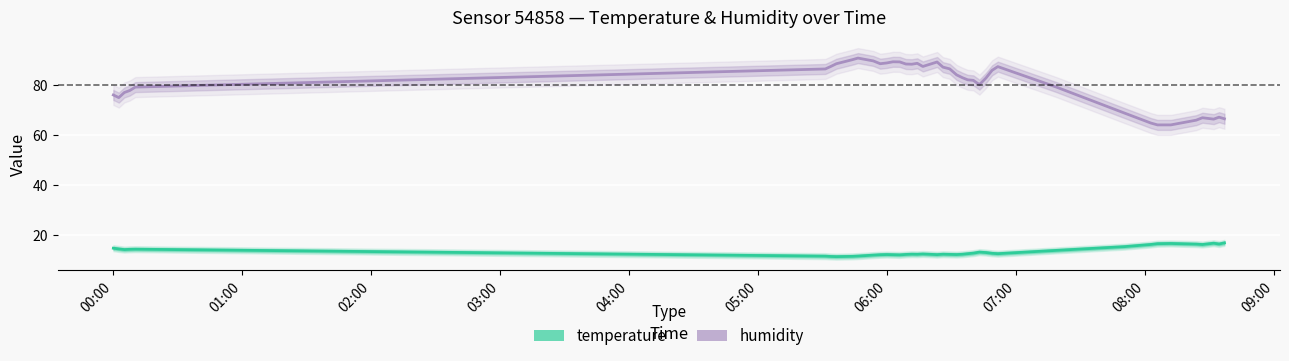

What is the value of the temperature point at the 2nd from the left?

14.4